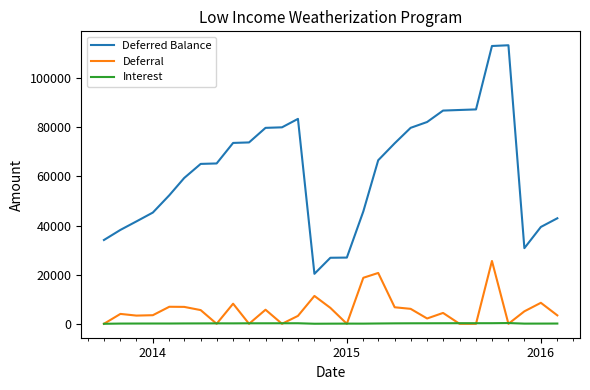

Which series ends up on top after the final intersection of Interest and Deferral?

Deferral